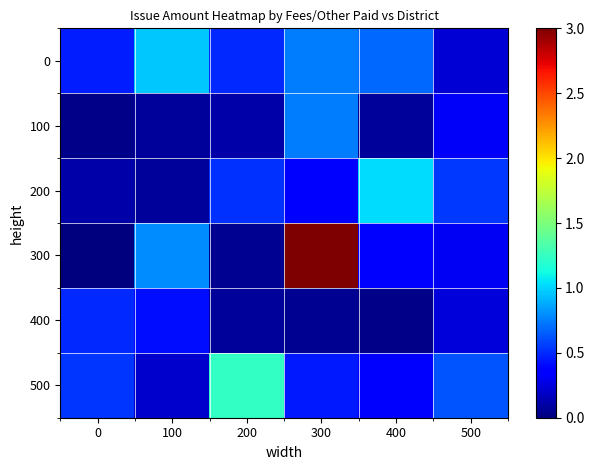

Which series has the largest total across all categories?

300